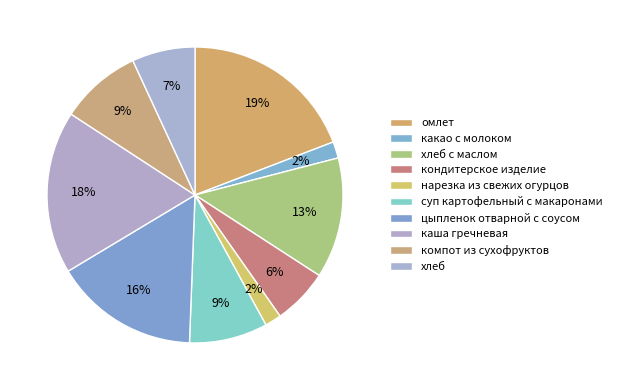

Does каша гречневая represent more than half of the total?

No